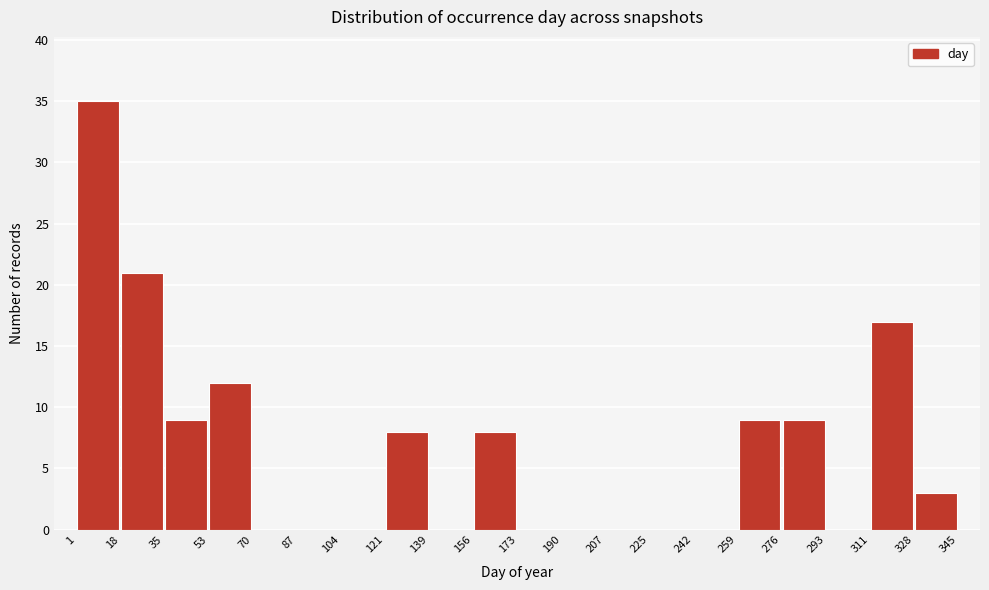

Which range on the x-axis has the tallest bar?

1 to 18